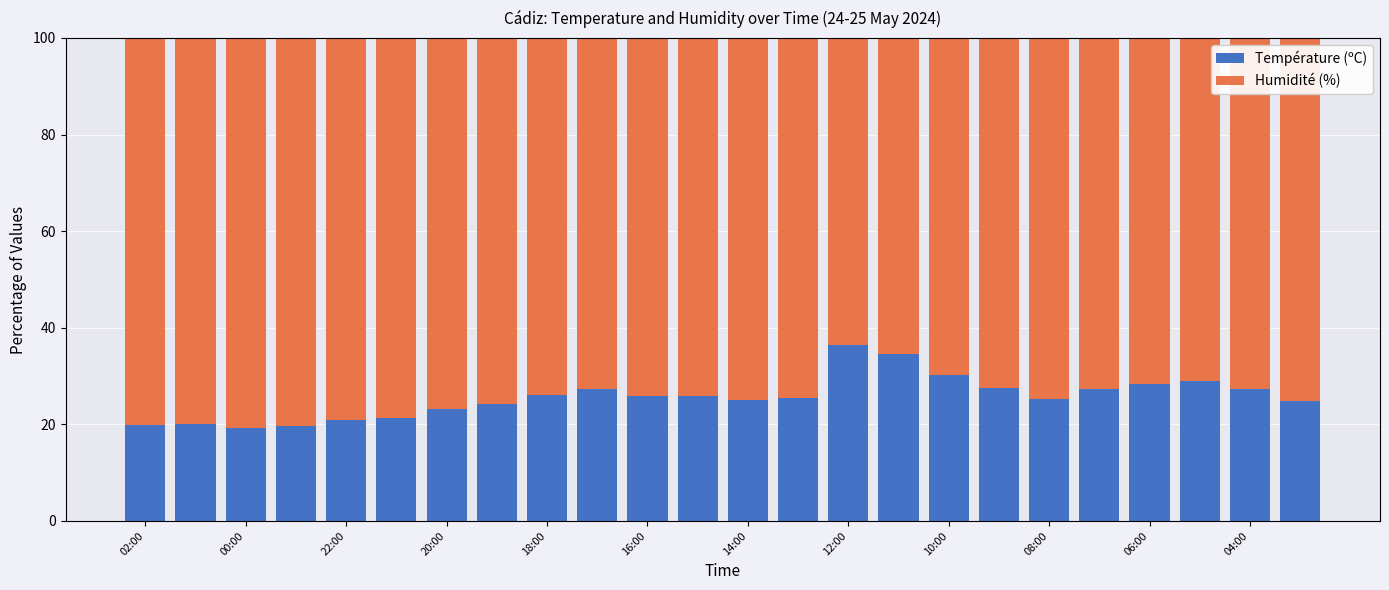

Are the bars grouped side by side (vs. stacked)?

No